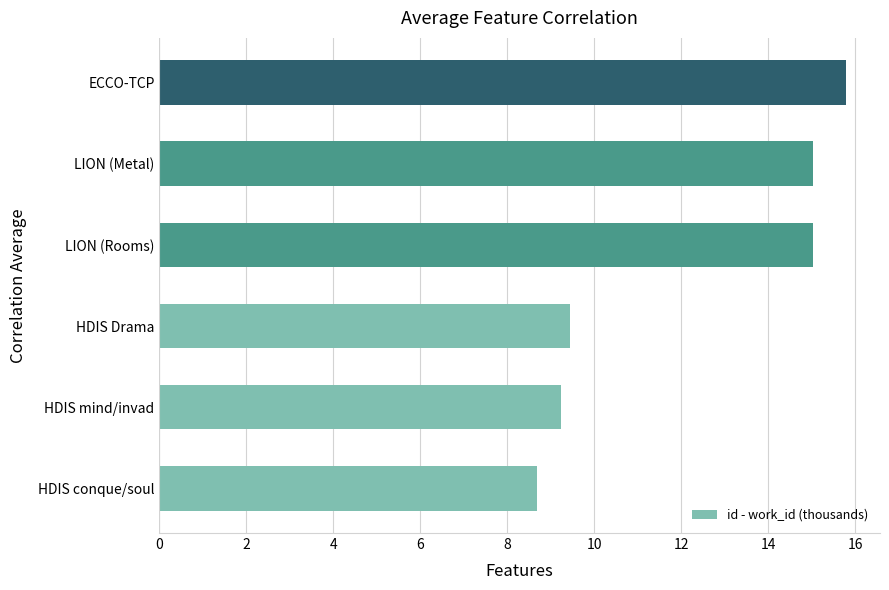

How many values are below 15?

3